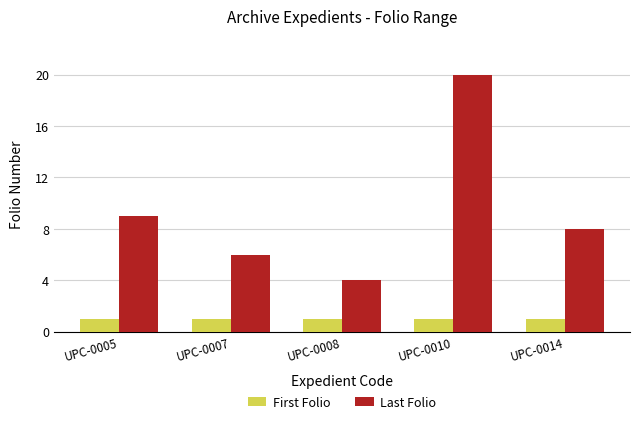

What is the difference between the maximum and minimum values in the Last Folio series?

16